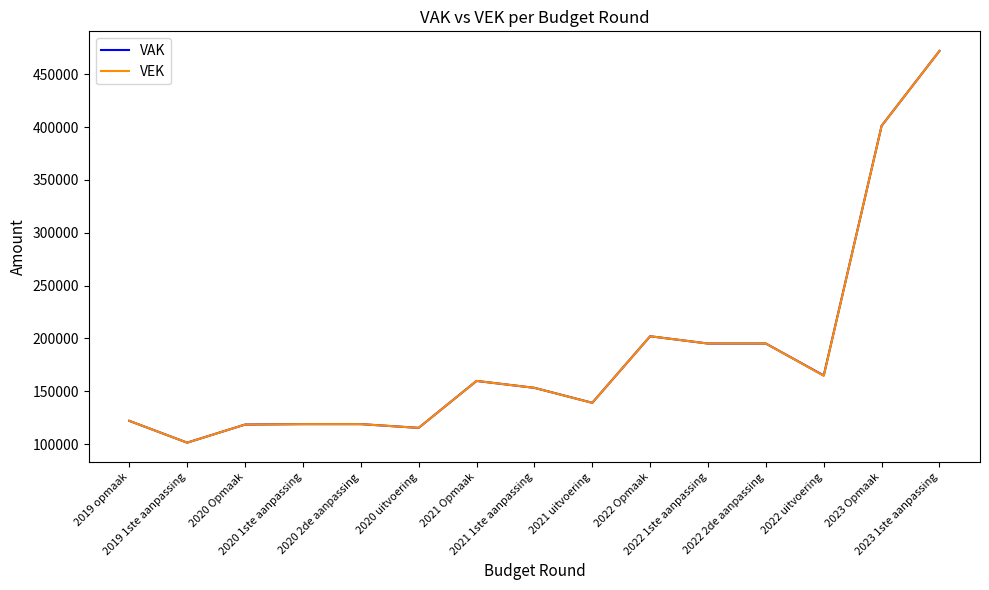

How many lines are shown in the chart?

2